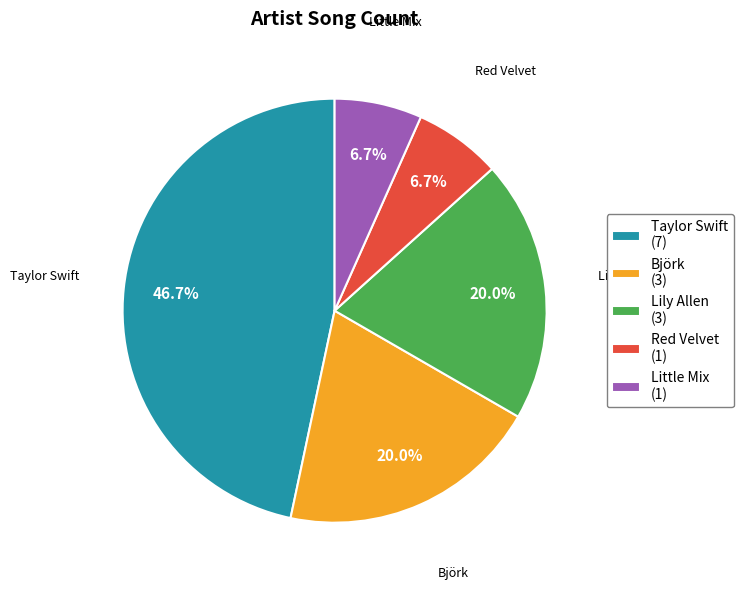

To the nearest percent, what is the average slice percentage?

20%